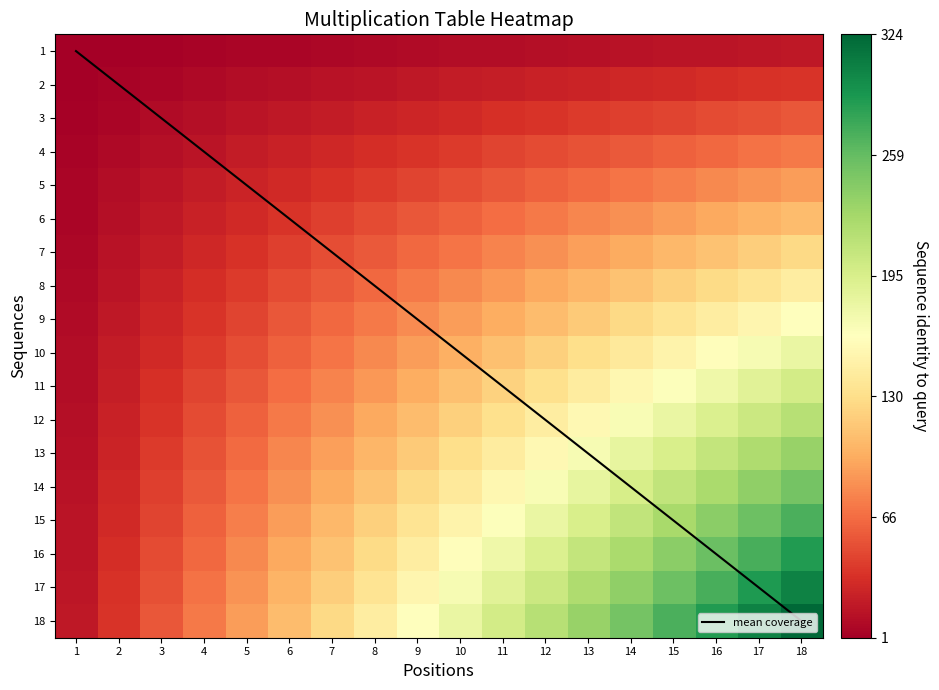

List the series in order of their peak value, lowest first.

mean coverage, 1, 2, 3, 4, 5, 6, 7, 8, 9, 10, 11, 12, 13, 14, 15, 16, 17, 18